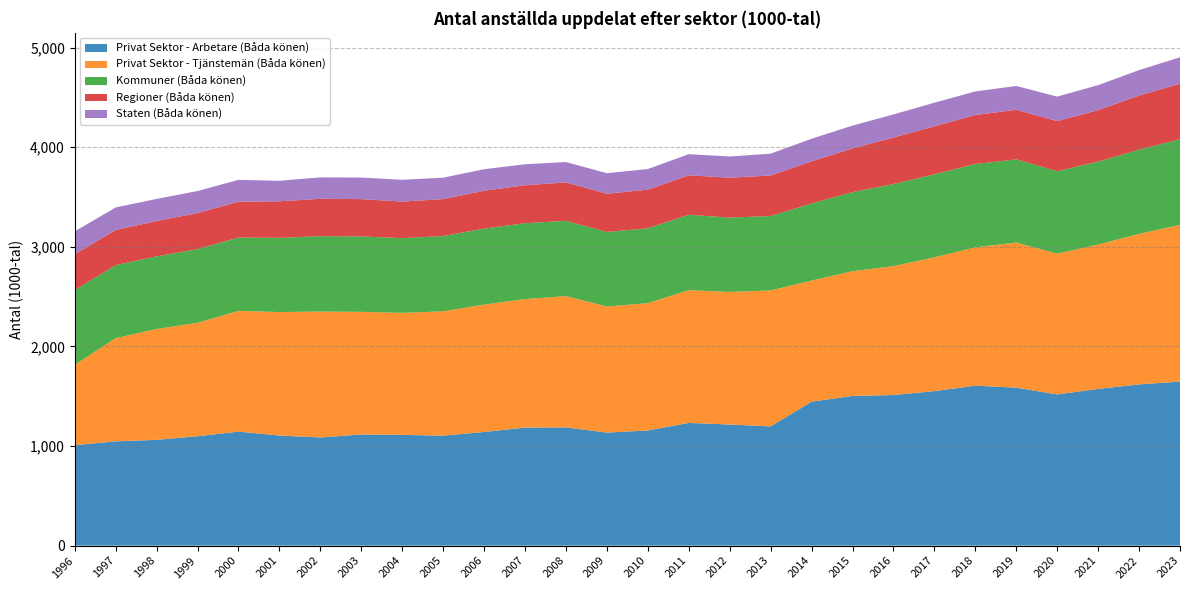

Reading left to right, extract all data points from this chart.

Privat Sektor - Arbetare (Båda könen): 1996=1008	1997=1047	1998=1062	1999=1098	2000=1145	2001=1105	2002=1086	2003=1116	2004=1112	2005=1104	2006=1141	2007=1185	2008=1187	2009=1135	2010=1156	2011=1232	2012=1216	2013=1197	2014=1445	2015=1503	2016=1512	2017=1551	2018=1606	2019=1586	2020=1518	2021=1573	2022=1619	2023=1647
Privat Sektor - Tjänstemän (Båda könen): 1996=806	1997=1036	1998=1113	1999=1139	2000=1212	2001=1240	2002=1264	2003=1231	2004=1225	2005=1248	2006=1279	2007=1290	2008=1318	2009=1266	2010=1278	2011=1333	2012=1331	2013=1365	2014=1216	2015=1252	2016=1294	2017=1343	2018=1389	2019=1457	2020=1413	2021=1450	2022=1511	2023=1573
Kommuner (Båda könen): 1996=751	1997=733	1998=729	1999=740	2000=736	2001=745	2002=757	2003=757	2004=750	2005=756	2006=763	2007=762	2008=756	2009=748	2010=752	2011=757	2012=746	2013=747	2014=774	2015=794	2016=824	2017=834	2018=836	2019=835	2020=828	2021=832	2022=845	2023=861
Regioner (Båda könen): 1996=361	1997=353	1998=355	1999=362	2000=360	2001=367	2002=375	2003=375	2004=367	2005=371	2006=380	2007=381	2008=386	2009=384	2010=388	2011=396	2012=401	2013=407	2014=423	2015=439	2016=467	2017=482	2018=492	2019=498	2020=503	2021=517	2022=543	2023=556
Staten (Båda könen): 1996=229	1997=226	1998=222	1999=221	2000=219	2001=206	2002=215	2003=216	2004=219	2005=215	2006=216	2007=211	2008=204	2009=206	2010=207	2011=212	2012=213	2013=219	2014=227	2015=229	2016=232	2017=237	2018=237	2019=239	2020=246	2021=251	2022=256	2023=266